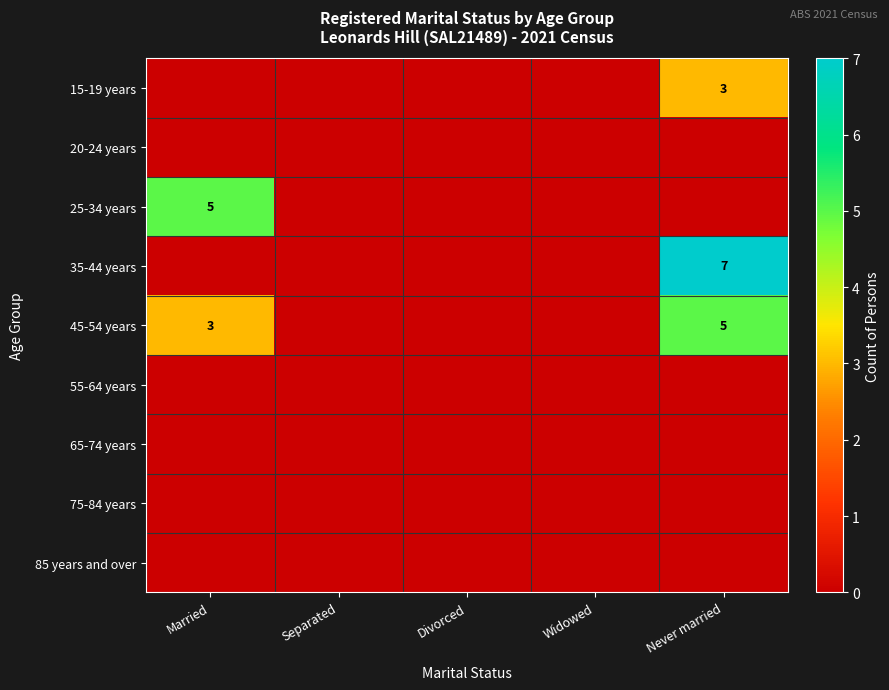

The 45-54 years series shows 5 at Married. True or false?

False